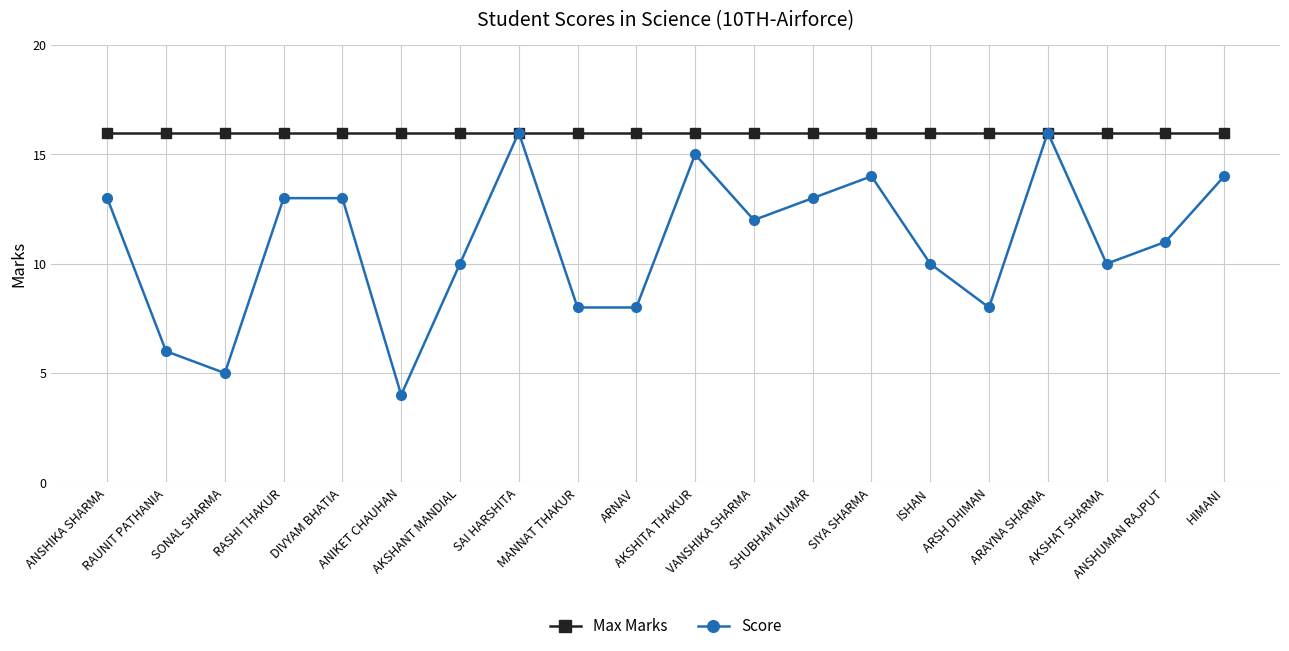

What is the label of the 13th point from the right?

SAI HARSHITA